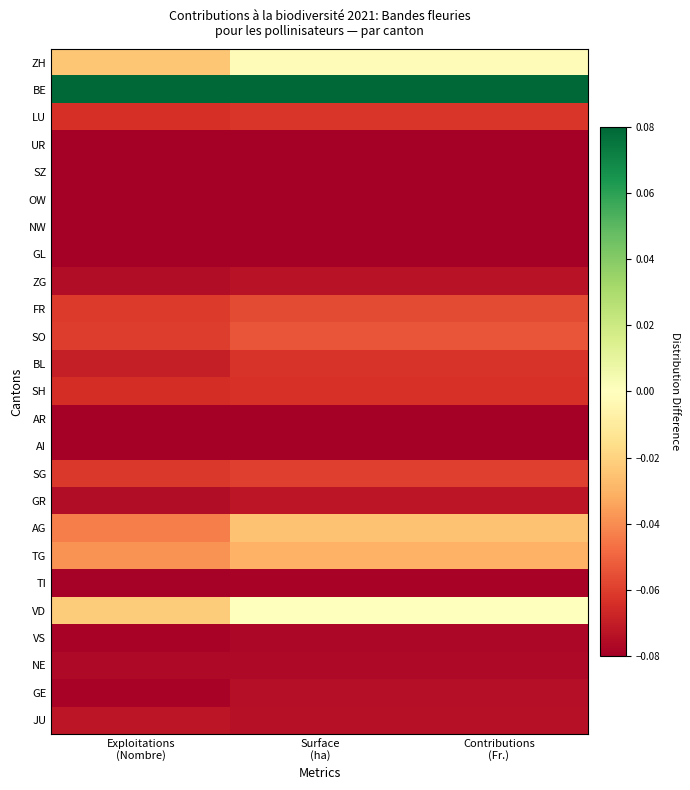

At Surface (ha), list the series in order from largest to smallest.

BE, VD, ZH, AG, TG, SO, FR, SG, LU, BL, SH, GR, ZG, JU, GE, NE, VS, TI, OW, NW, AR, UR, SZ, GL, AI